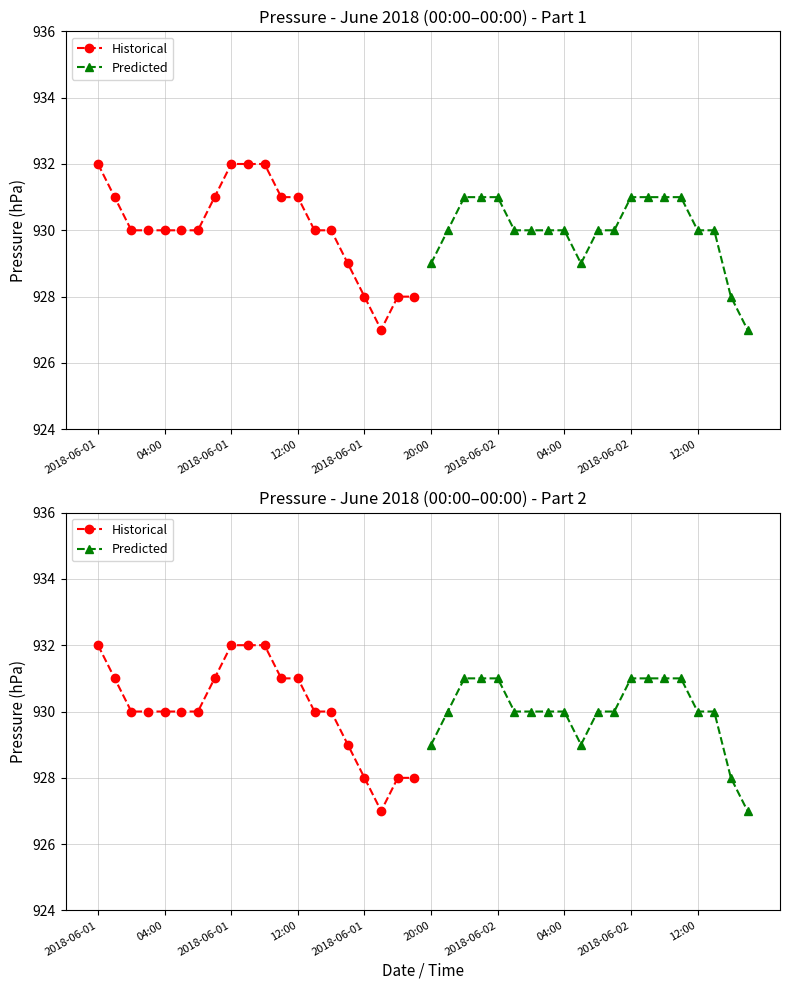

Count the number of categories in the chart.

20